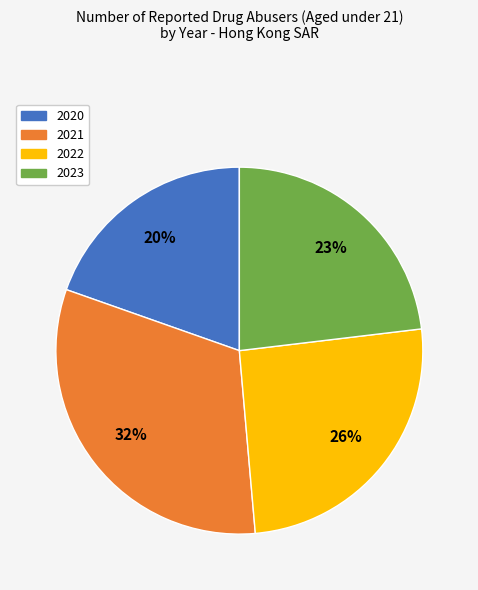

Is the sum of 2020 and 2021 greater than half?

Yes